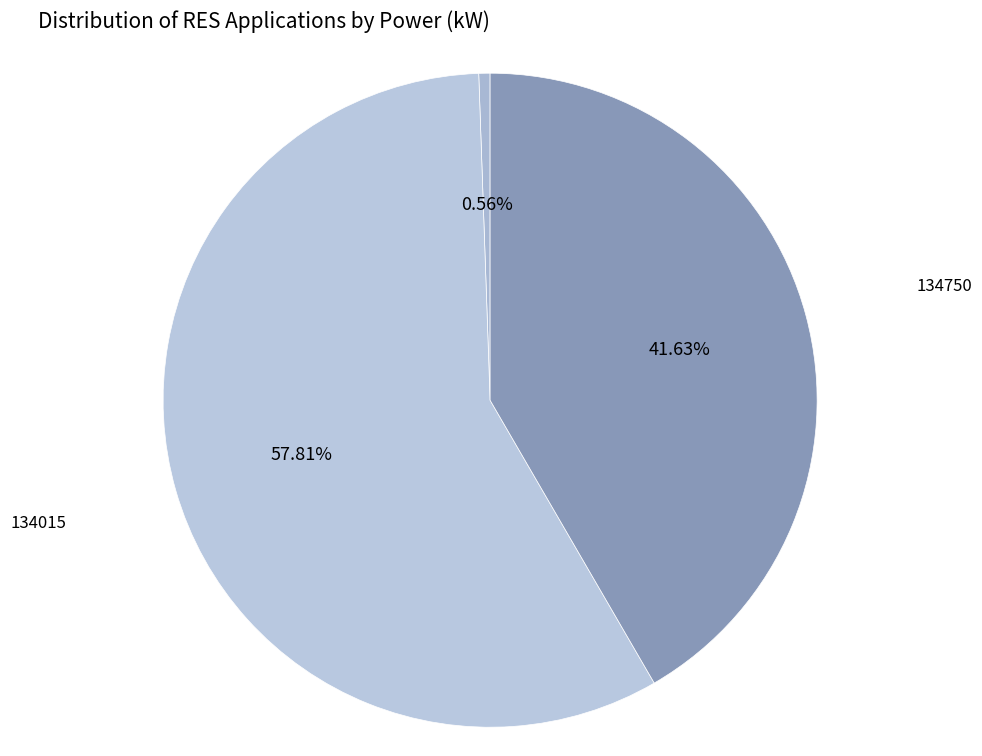

Is there a majority slice in this chart?

Yes